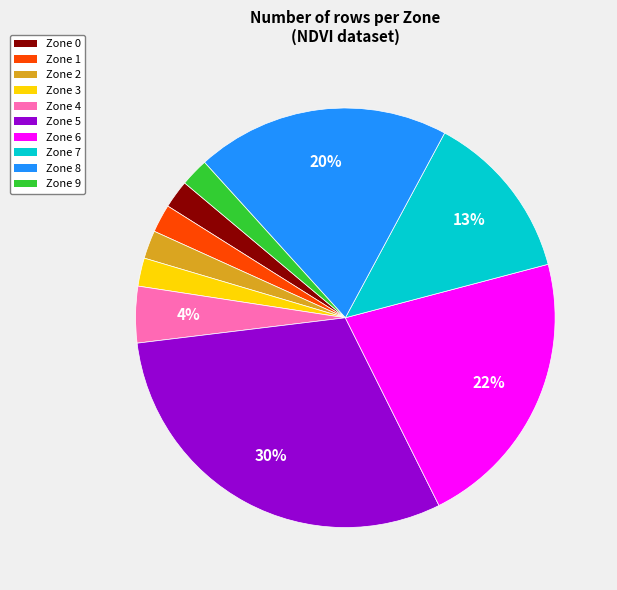

True or false: Zone 2 accounts for 2% of the total.

True